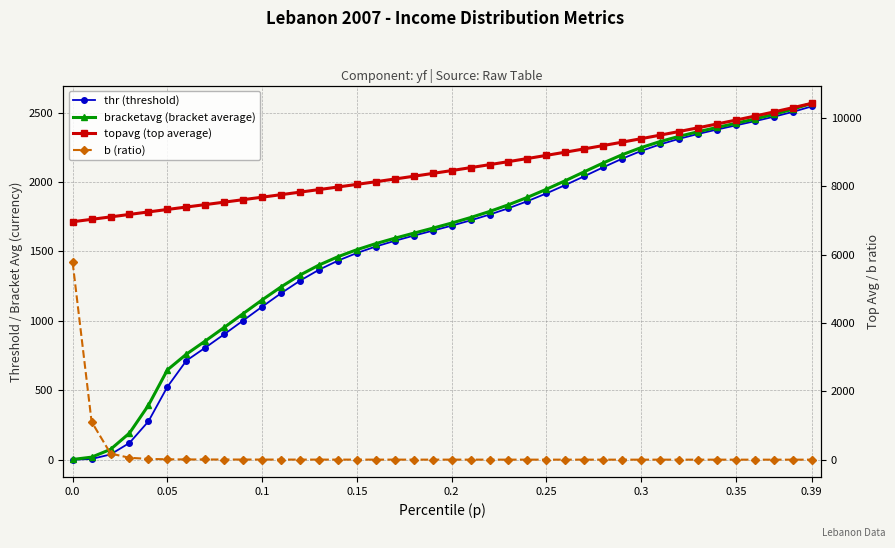

What are all the series names shown in the legend?

thr (threshold), bracketavg (bracket average), topavg (top average), b (ratio)